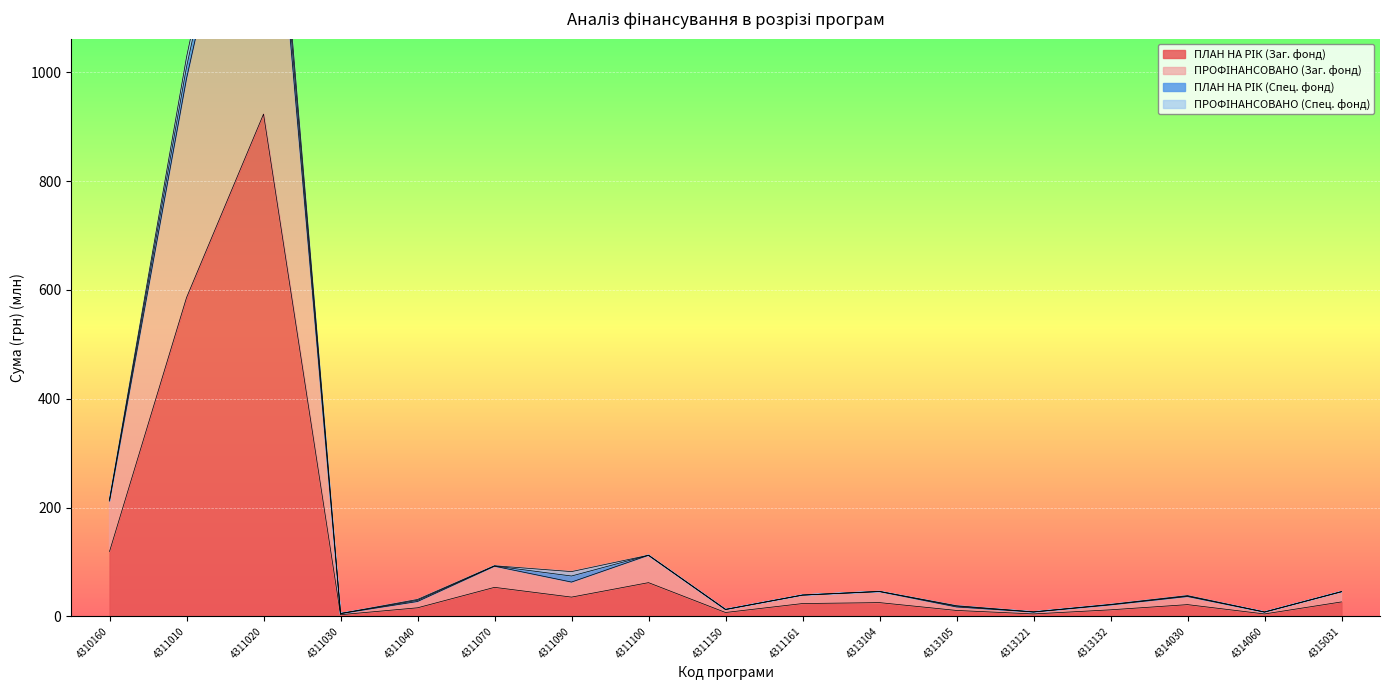

How many interior local valleys does the ПРОФІНАНСОВАНО (Заг. фонд) series have?

5